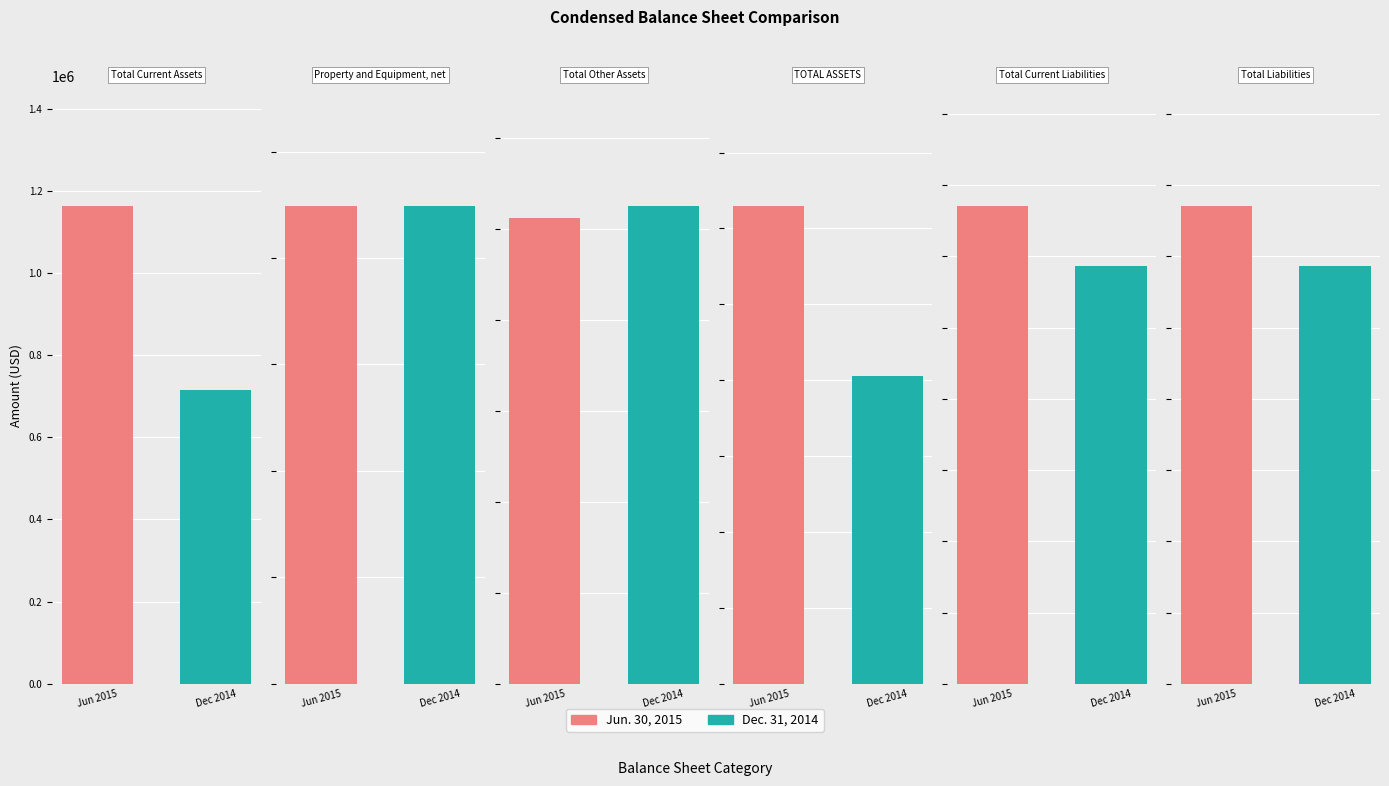

What is the difference between the Jun. 30, 2015 values at Total Current Assets and Property and Equipment, net?

1118510